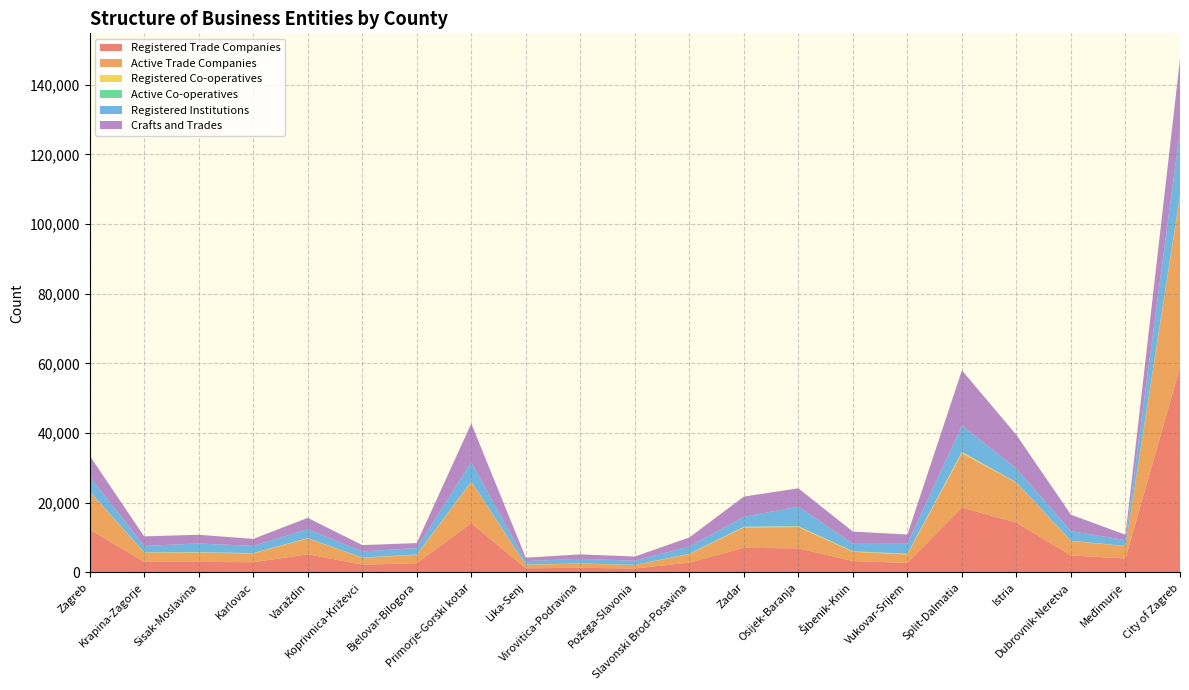

Reading left to right, list all the values displayed in this chart.

Registered Trade Companies: Zagreb=12314	Krapina-Zagorje=3037	Sisak-Moslavina=3040	Karlovac=2912	Varaždin=5209	Koprivnica-Križevci=2238	Bjelovar-Bilogora=2636	Primorje-Gorski kotar=14133	Lika-Senj=1199	Virovitica-Podravina=1331	Požega-Slavonia=1125	Slavonski Brod-Posavina=2819	Zadar=7059	Osijek-Baranja=6907	Šibenik-Knin=3273	Vukovar-Srijem=2733	Split-Dalmatia=18630	Istria=14288	Dubrovnik-Neretva=4868	Međimurje=4015	City of Zagreb=58918
Active Trade Companies: Zagreb=10892	Krapina-Zagorje=2673	Sisak-Moslavina=2615	Karlovac=2561	Varaždin=4573	Koprivnica-Križevci=1975	Bjelovar-Bilogora=2404	Primorje-Gorski kotar=11853	Lika-Senj=1007	Virovitica-Podravina=1208	Požega-Slavonia=1008	Slavonski Brod-Posavina=2453	Zadar=5863	Osijek-Baranja=6112	Šibenik-Knin=2663	Vukovar-Srijem=2421	Split-Dalmatia=15594	Istria=11473	Dubrovnik-Neretva=4131	Međimurje=3569	City of Zagreb=49009
Registered Co-operatives: Zagreb=90	Krapina-Zagorje=54	Sisak-Moslavina=104	Karlovac=70	Varaždin=56	Koprivnica-Križevci=45	Bjelovar-Bilogora=66	Primorje-Gorski kotar=96	Lika-Senj=38	Virovitica-Podravina=32	Požega-Slavonia=30	Slavonski Brod-Posavina=59	Zadar=149	Osijek-Baranja=189	Šibenik-Knin=103	Vukovar-Srijem=153	Split-Dalmatia=305	Istria=74	Dubrovnik-Neretva=60	Međimurje=25	City of Zagreb=325
Active Co-operatives: Zagreb=21	Krapina-Zagorje=14	Sisak-Moslavina=21	Karlovac=23	Varaždin=17	Koprivnica-Križevci=28	Bjelovar-Bilogora=37	Primorje-Gorski kotar=30	Lika-Senj=12	Virovitica-Podravina=18	Požega-Slavonia=7	Slavonski Brod-Posavina=15	Zadar=46	Osijek-Baranja=74	Šibenik-Knin=36	Vukovar-Srijem=59	Split-Dalmatia=119	Istria=13	Dubrovnik-Neretva=33	Međimurje=8	City of Zagreb=71
Registered Institutions: Zagreb=4264	Krapina-Zagorje=1840	Sisak-Moslavina=2532	Karlovac=2056	Varaždin=2582	Koprivnica-Križevci=1753	Bjelovar-Bilogora=1861	Primorje-Gorski kotar=5538	Lika-Senj=992	Virovitica-Podravina=1331	Požega-Slavonia=1169	Slavonski Brod-Posavina=2133	Zadar=2831	Osijek-Baranja=5603	Šibenik-Knin=2148	Vukovar-Srijem=2865	Split-Dalmatia=7542	Istria=3965	Dubrovnik-Neretva=2778	Međimurje=1663	City of Zagreb=18571
Crafts and Trades: Zagreb=5955	Krapina-Zagorje=2742	Sisak-Moslavina=2506	Karlovac=2011	Varaždin=3231	Koprivnica-Križevci=1818	Bjelovar-Bilogora=1414	Primorje-Gorski kotar=11127	Lika-Senj=997	Virovitica-Podravina=1263	Požega-Slavonia=1232	Slavonski Brod-Posavina=2563	Zadar=5836	Osijek-Baranja=5265	Šibenik-Knin=3505	Vukovar-Srijem=2653	Split-Dalmatia=15853	Istria=9649	Dubrovnik-Neretva=4705	Međimurje=1541	City of Zagreb=20524